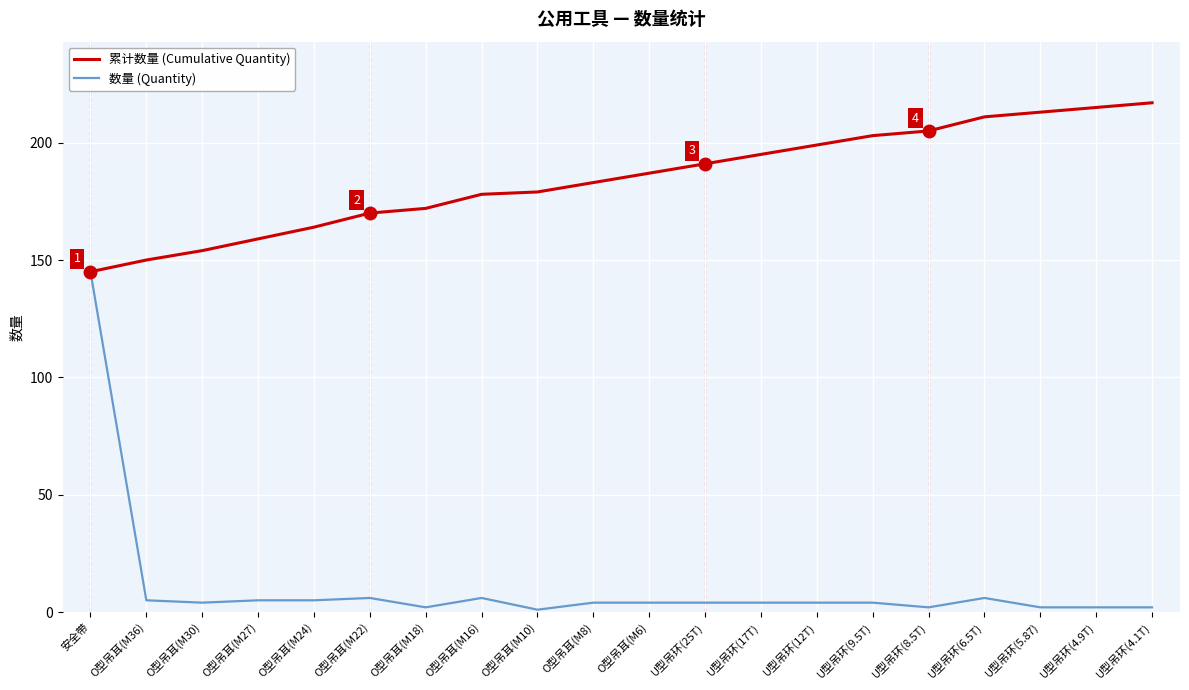

List the series in order of their peak value, lowest first.

数量 (Quantity), 累计数量 (Cumulative Quantity)